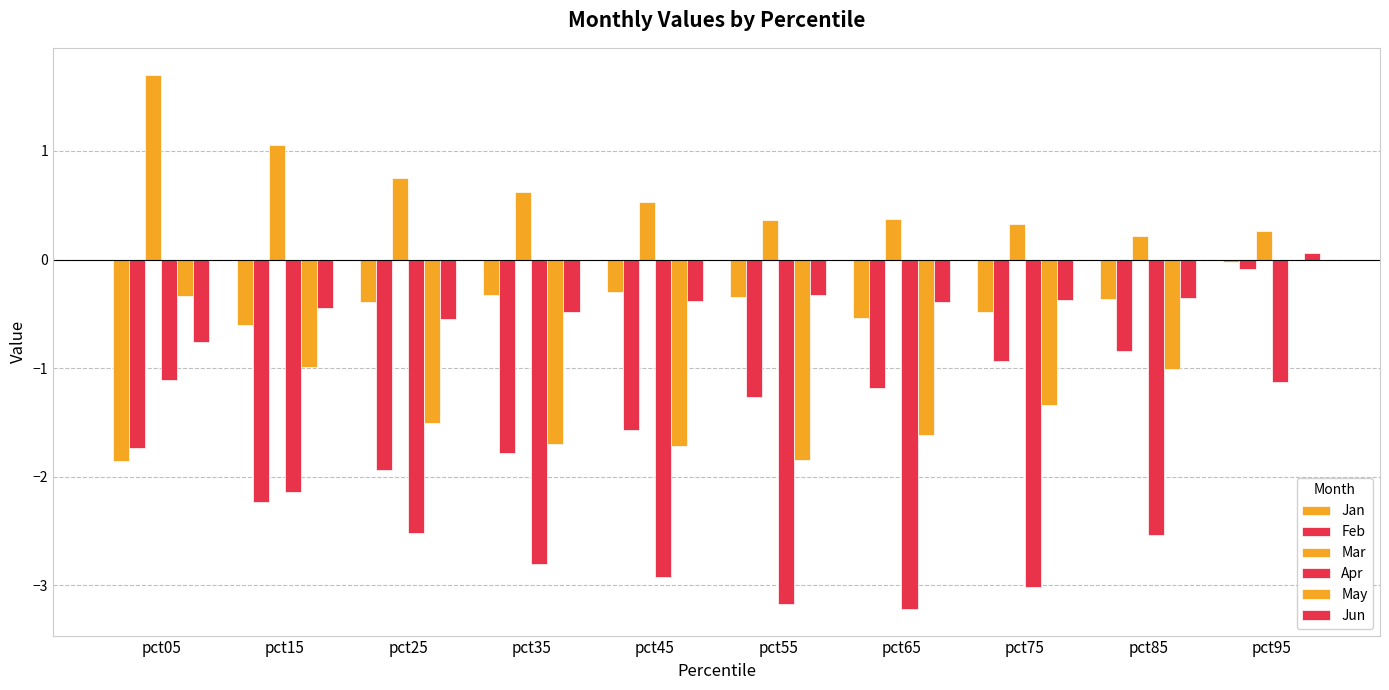

Count the number of data series in this chart.

6